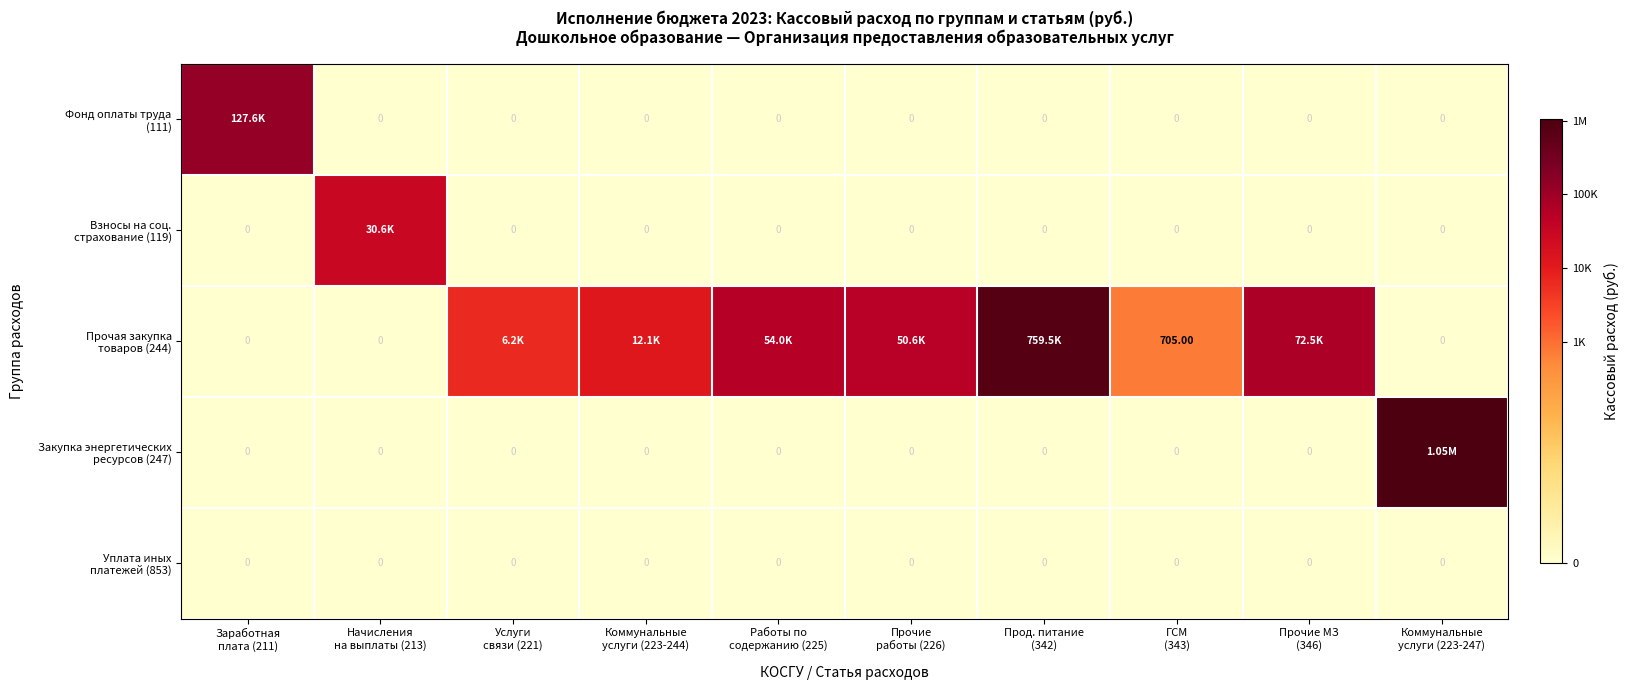

True or false: Фонд оплаты труда (111) has a value of 0.0 at Коммунальные услуги (223-244).

True